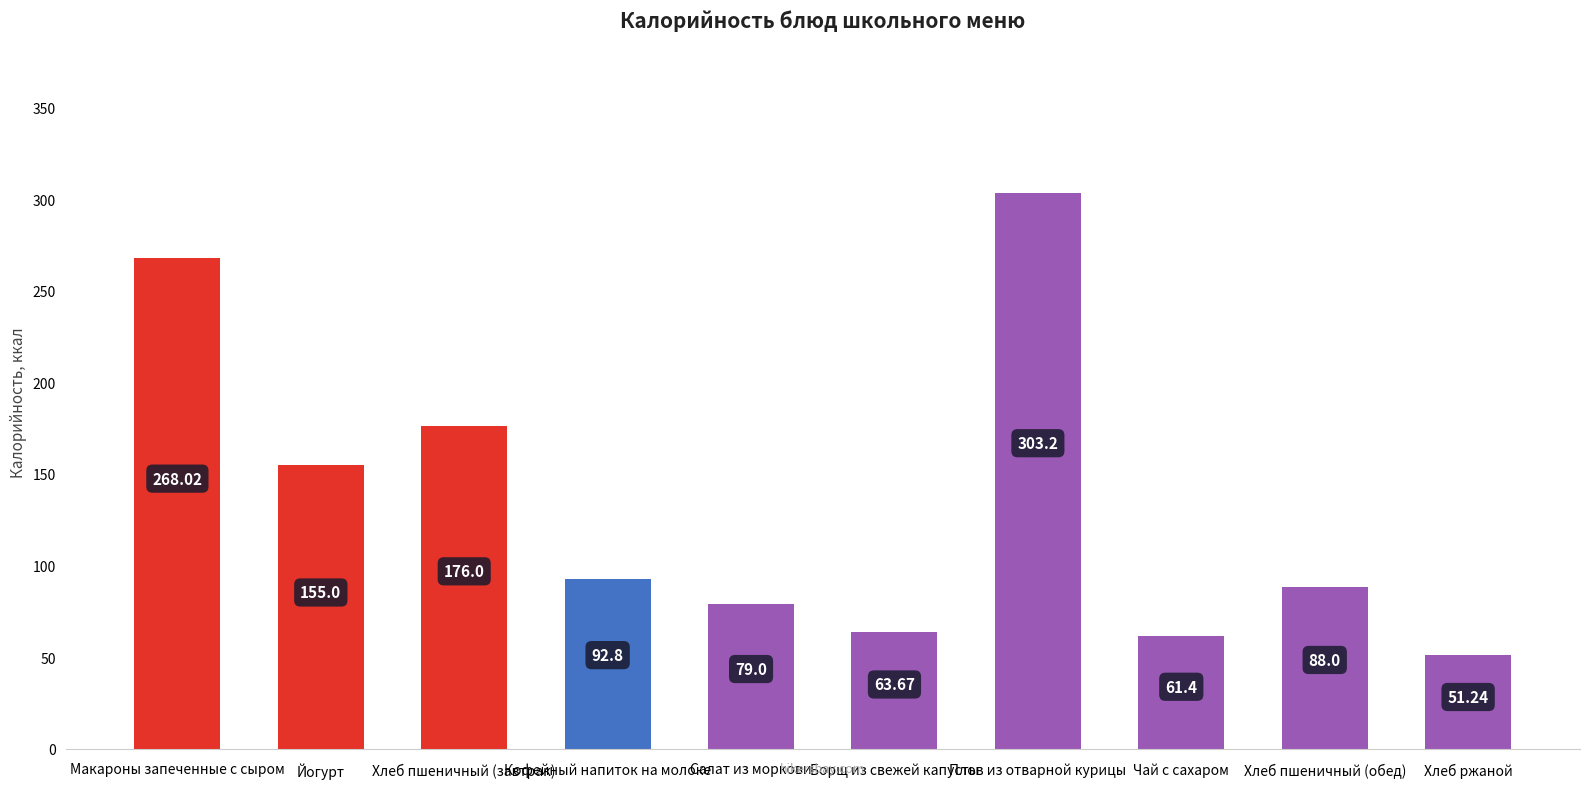

Approximately how many times larger is the value at Борщ из свежей капусты compared to Хлеб пшеничный (завтрак)?

0.4